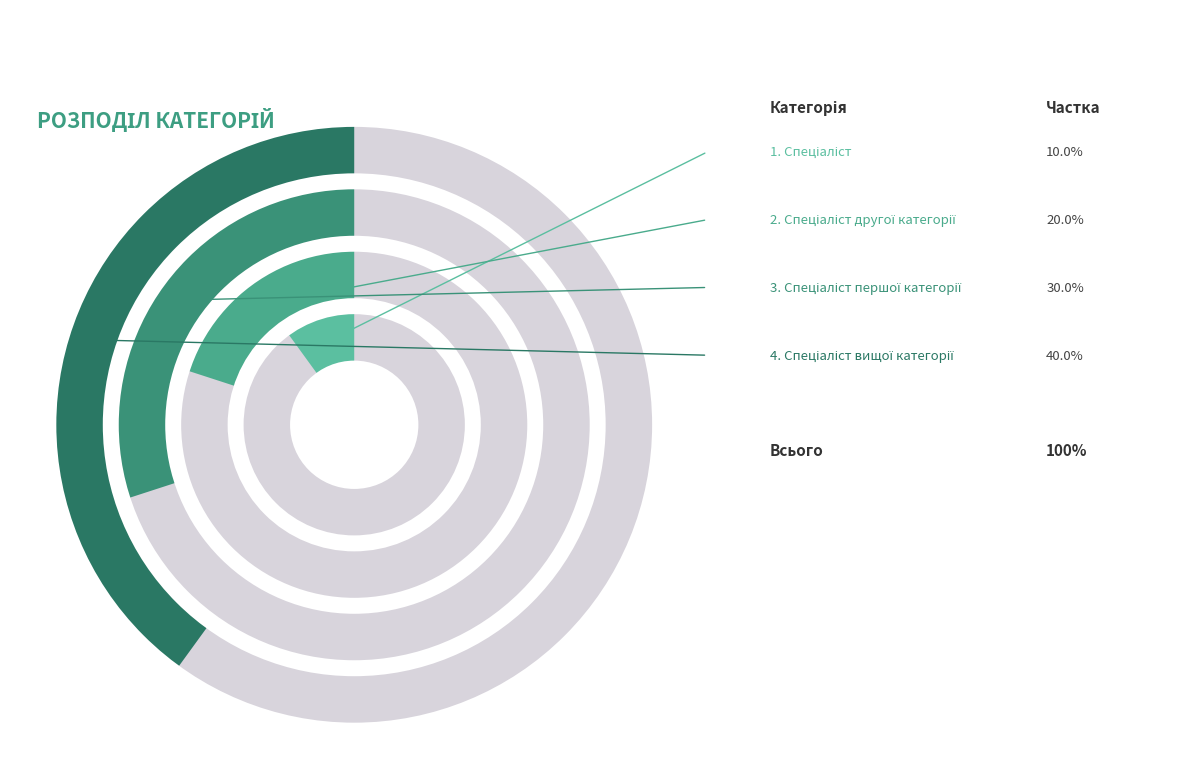

Which category has the biggest portion of the pie?

Спеціаліст вищої категорії